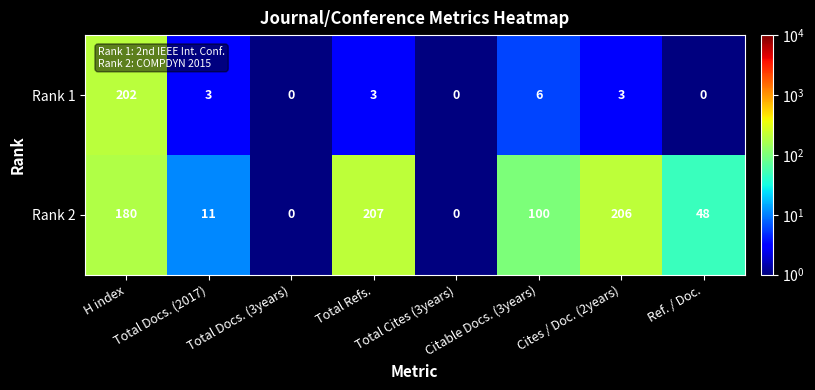

At how many categories does at least one series exceed 179?

3